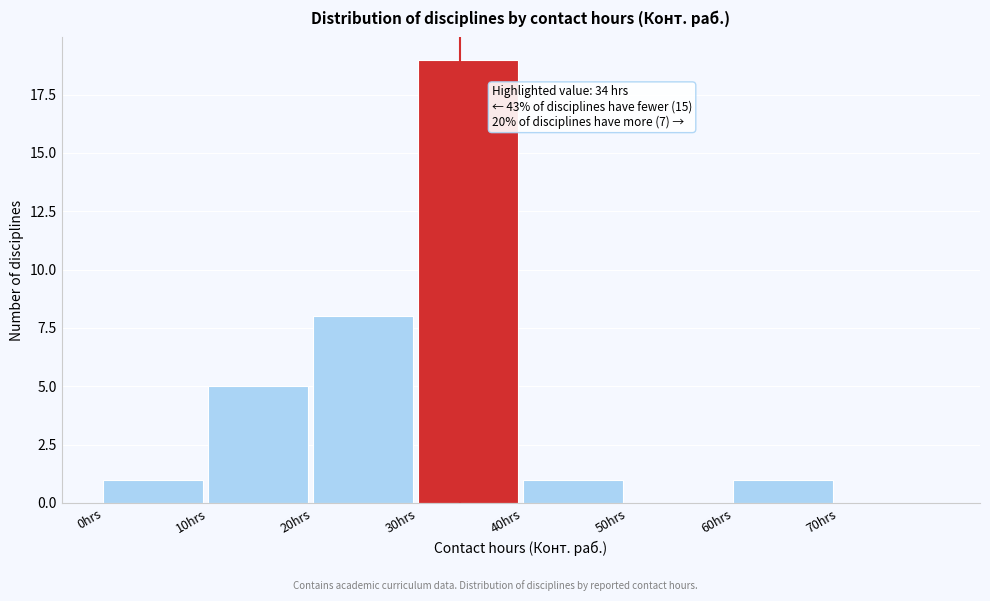

Which range on the x-axis has the tallest bar?

30 to 40